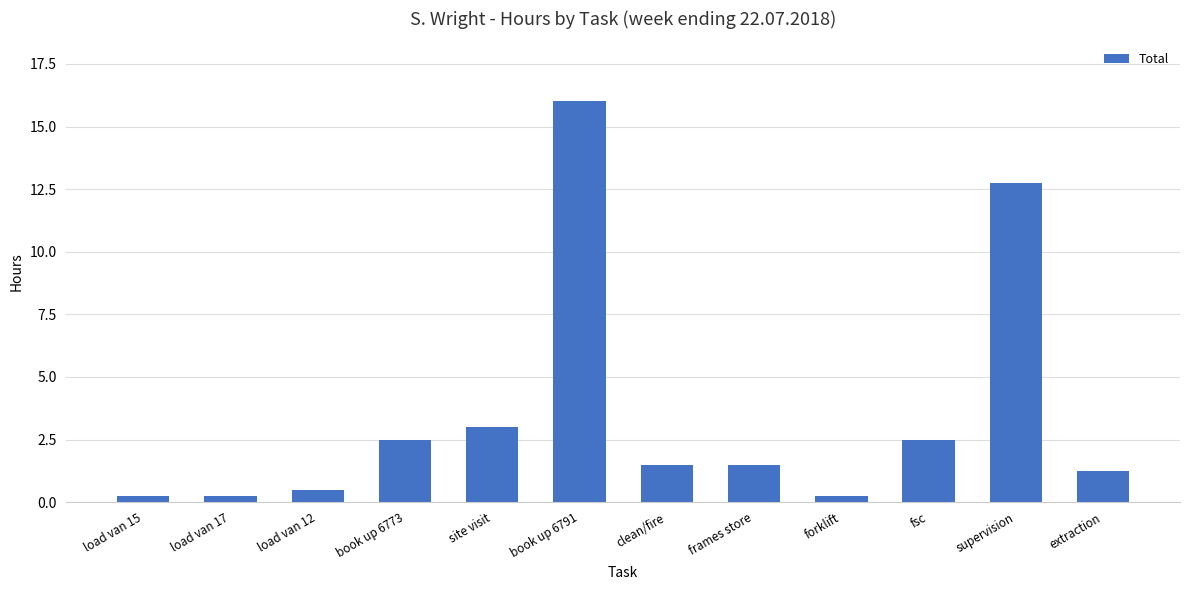

Read the value at frames store.

1.5